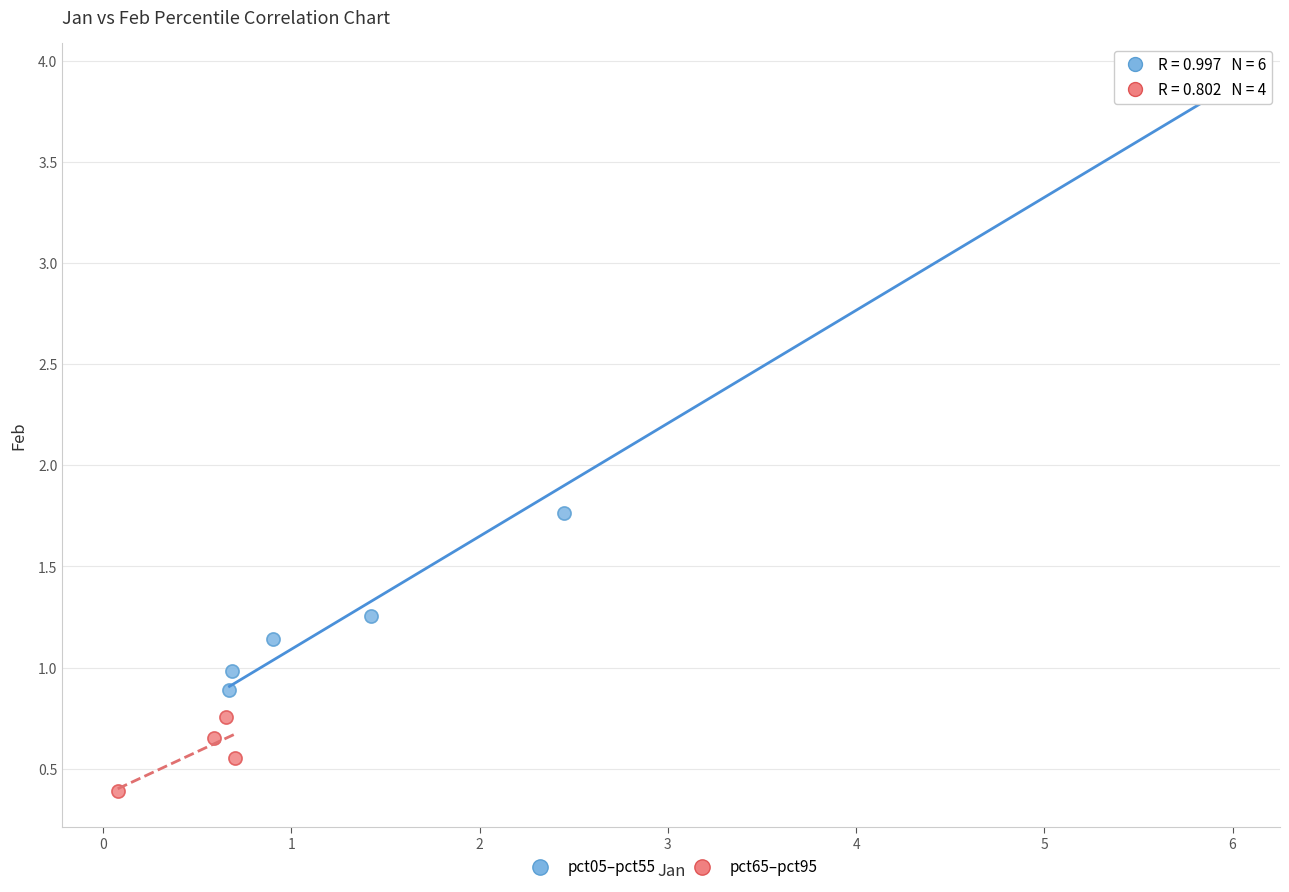

Which series reaches the minimum Y coordinate?

pct65–pct95